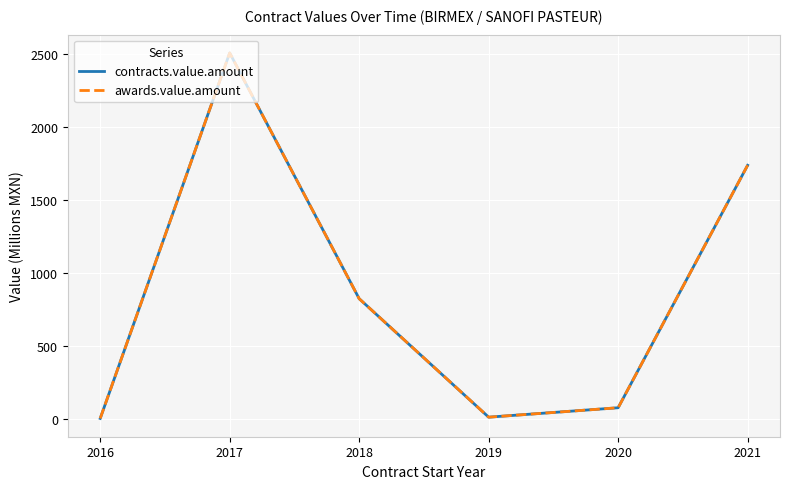

What is the smallest value displayed?

5.2